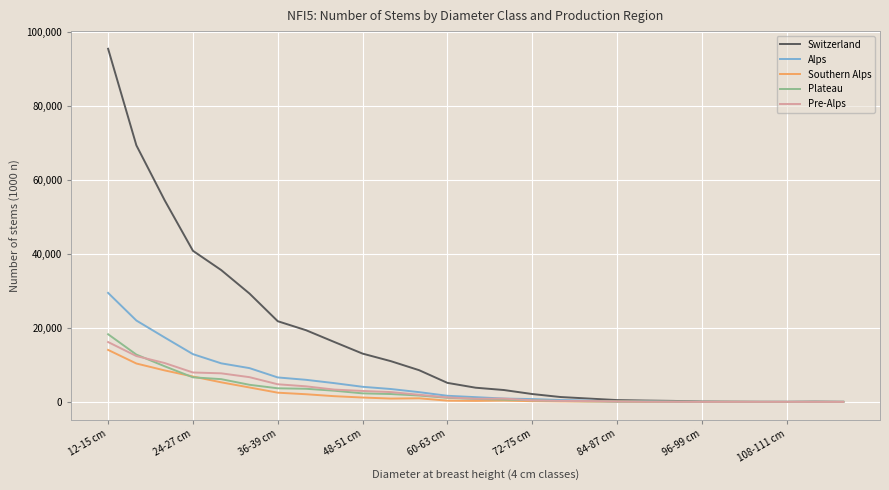

Count the number of data series in this chart.

5